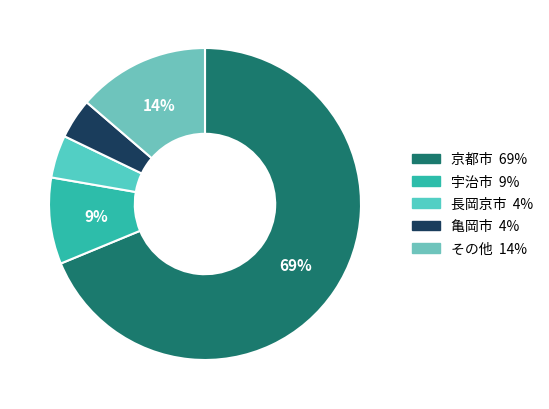

Which category accounts for the majority?

京都市